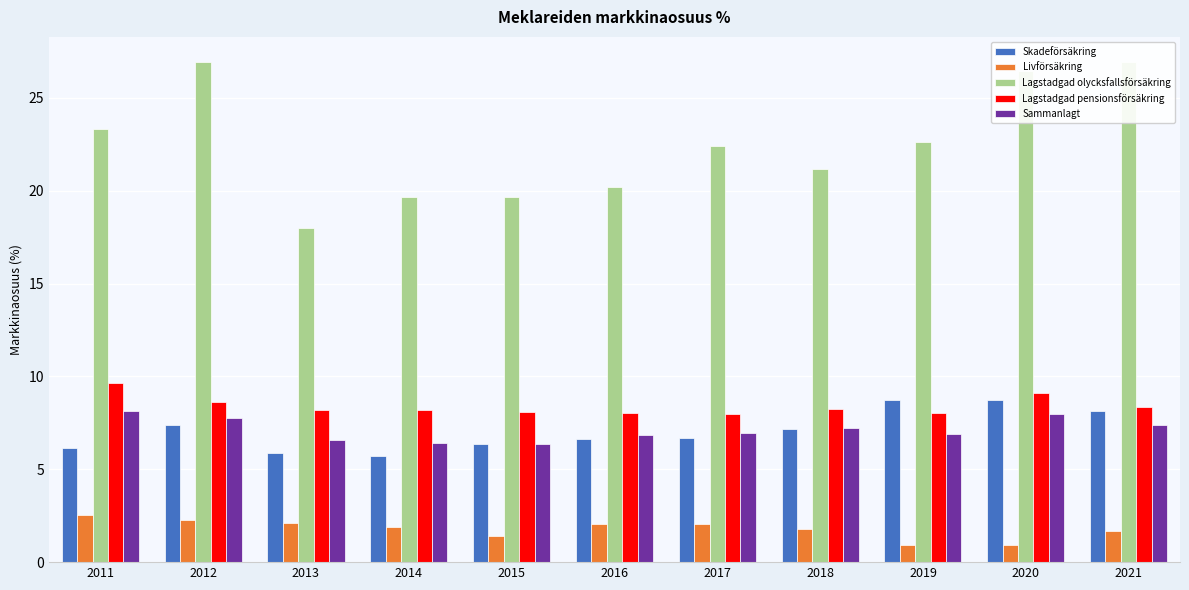

Does the chart contain any negative values?

No